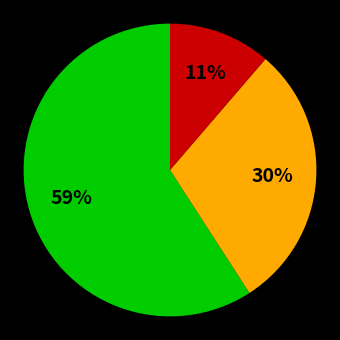

To the nearest percent, what is the difference between the largest and smallest slice percentages?

48%